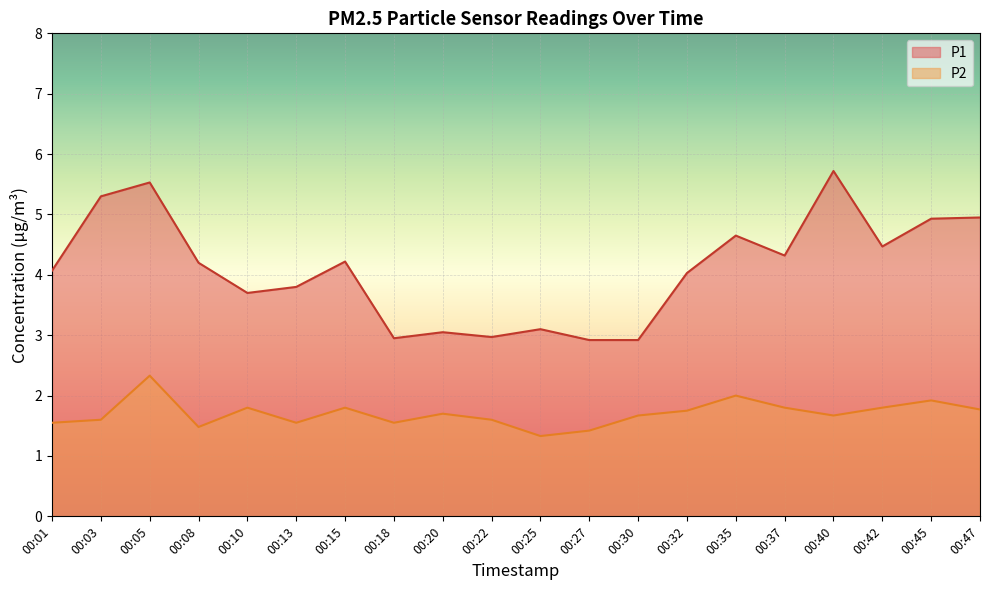

At how many categories does at least one series exceed 4?

12